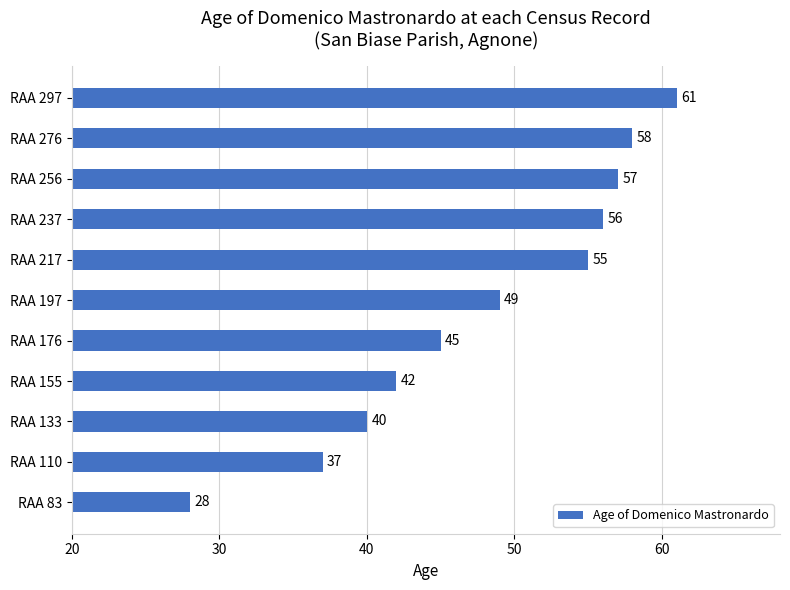

Reading bottom to top, what are all the values shown in this chart?

28	37	40	42	45	49	55	56	57	58	61